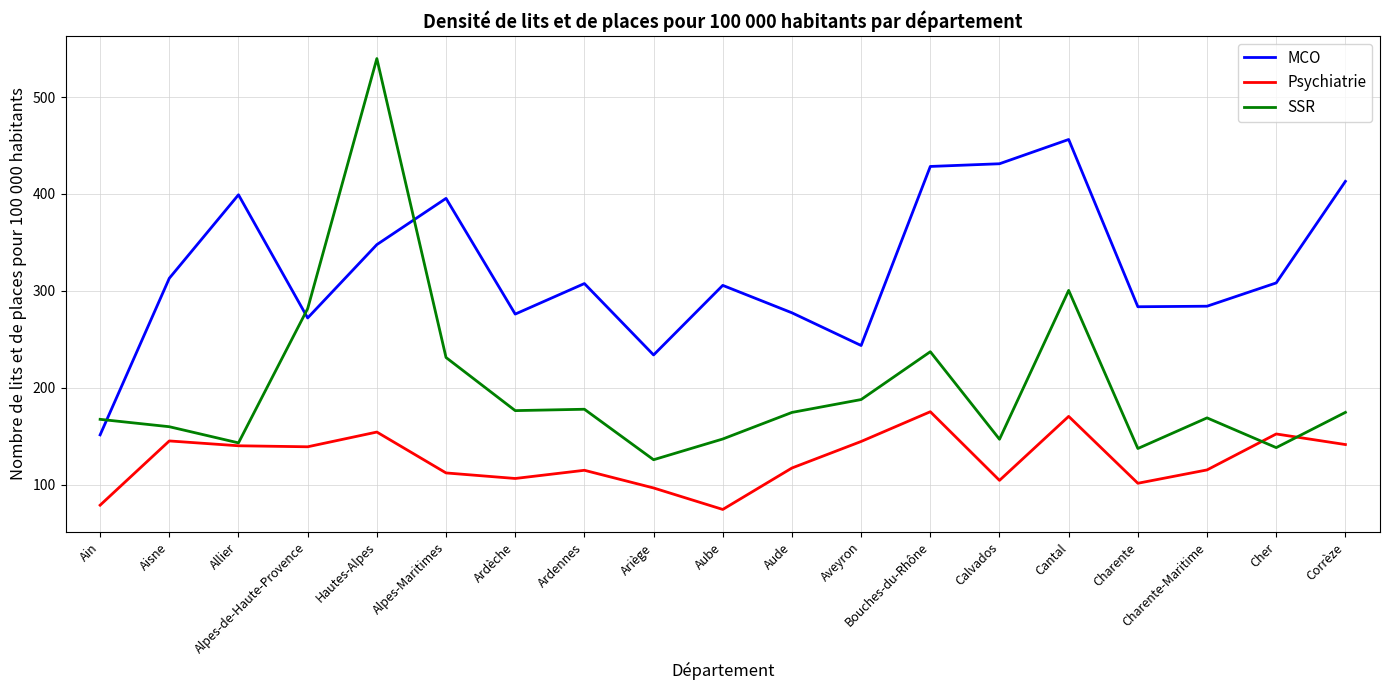

Is this an area chart (filled region under the line)?

No